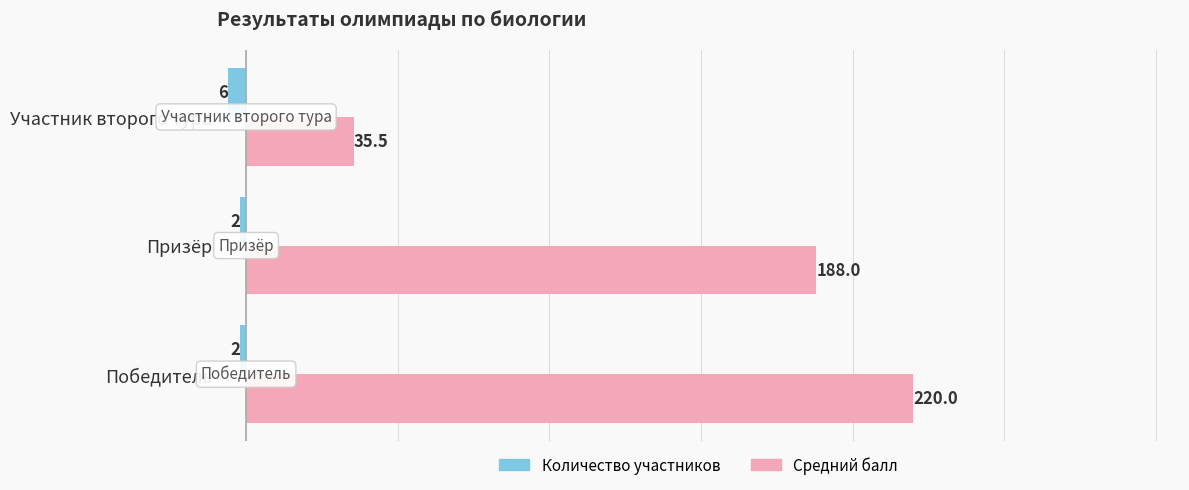

True or false: Средний балл has a value of 35.5 at Участник второго тура.

True